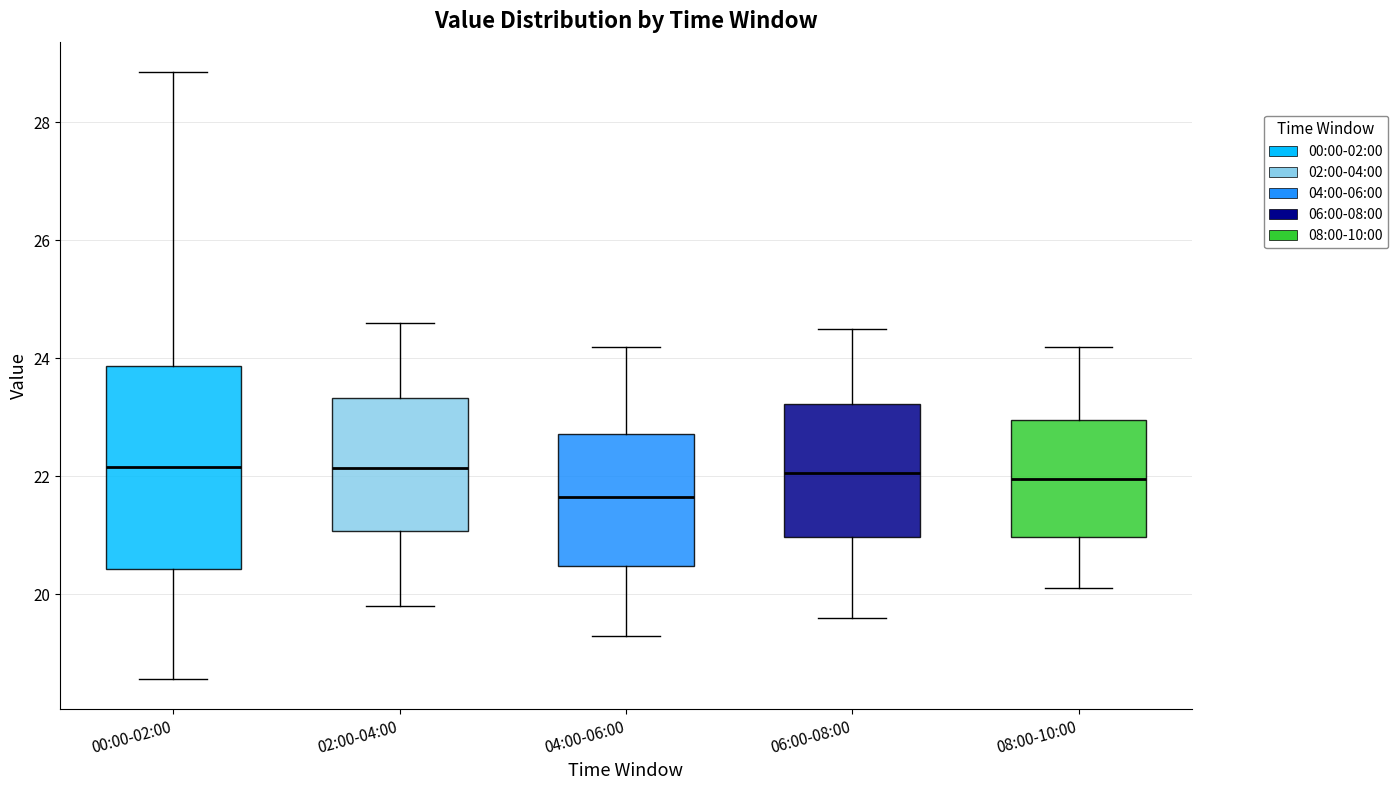

Reading left to right, read every box against the y-axis: the position of its median line, the range the box covers, and the ends of its whiskers. The values are not printed on the chart, so give them approximately, as read against the axis.

00:00-02:00: median 22.2, box 20.4 to 23.8, whiskers 18.6 to 28.8
02:00-04:00: median 22.2, box 21.0 to 23.4, whiskers 19.8 to 24.6
04:00-06:00: median 21.6, box 20.4 to 22.8, whiskers 19.4 to 24.2
06:00-08:00: median 22.0, box 21.0 to 23.2, whiskers 19.6 to 24.6
08:00-10:00: median 22.0, box 21.0 to 23.0, whiskers 20.2 to 24.2